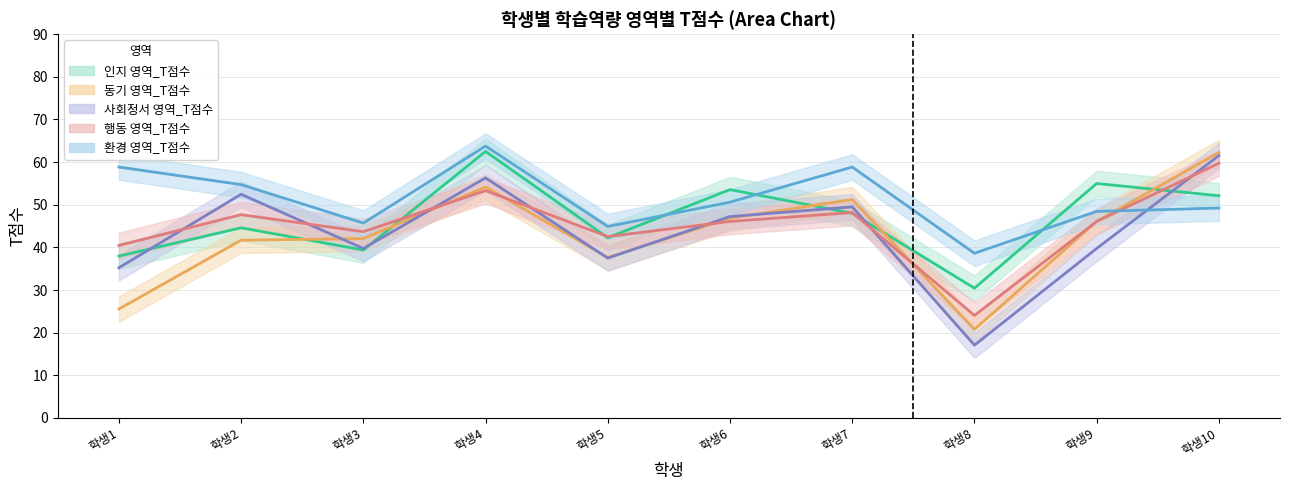

Where is 동기 영역_T점수 nearest to the value 41?

학생2